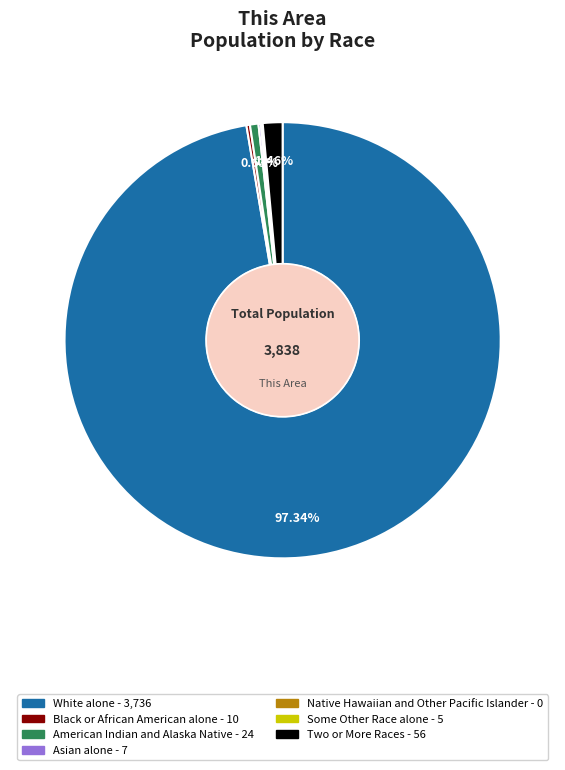

Does White alone represent more than half of the total?

Yes